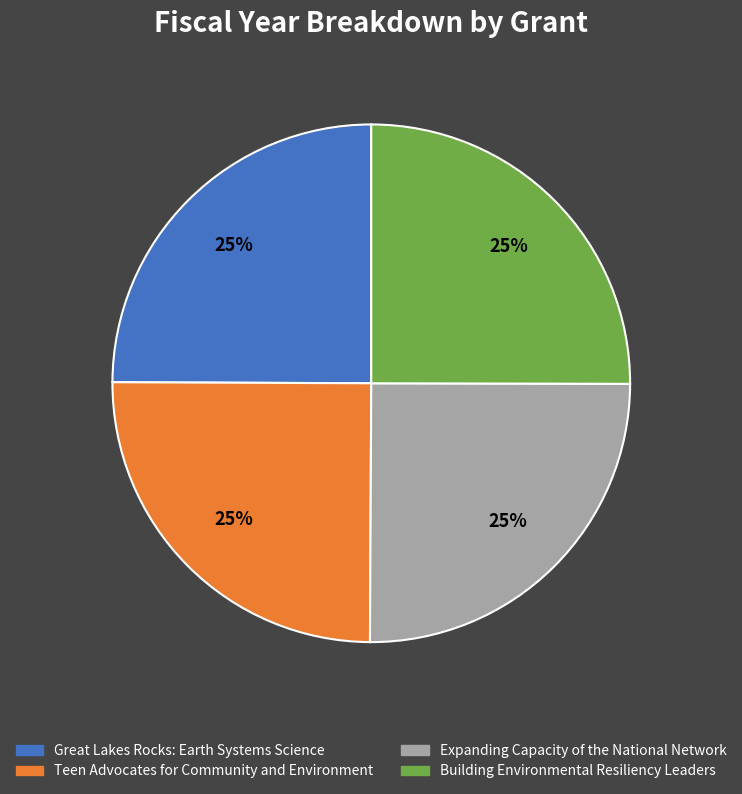

Approximately how many times larger is the value at Great Lakes Rocks: Earth Systems Science compared to Expanding Capacity of the National Network?

1.0